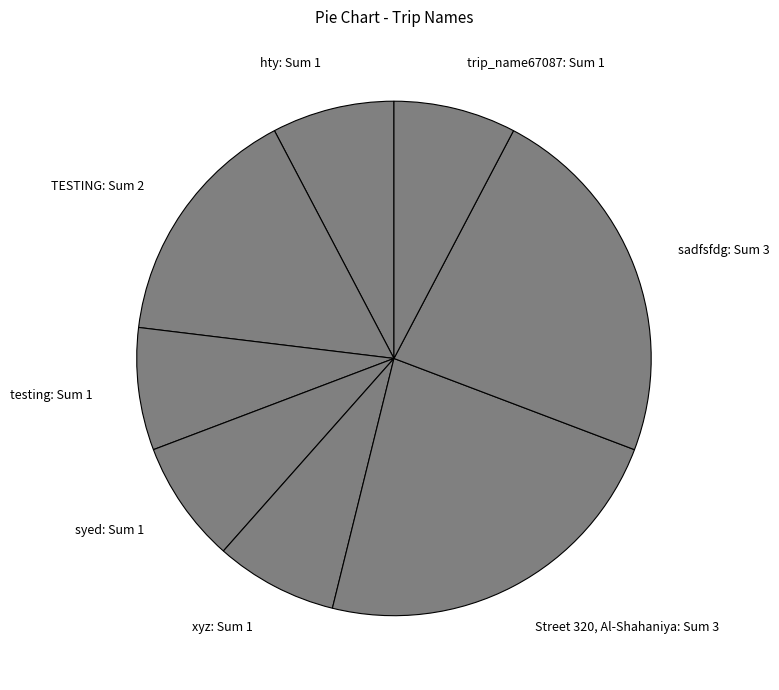

Count the number of slices in the pie.

8